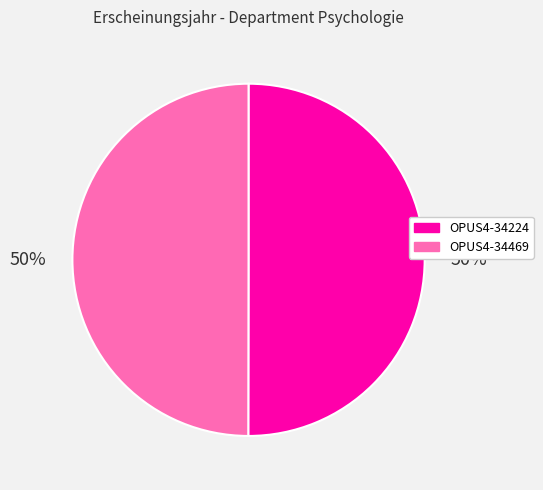

True or false: OPUS4-34469 accounts for 50% of the total.

True